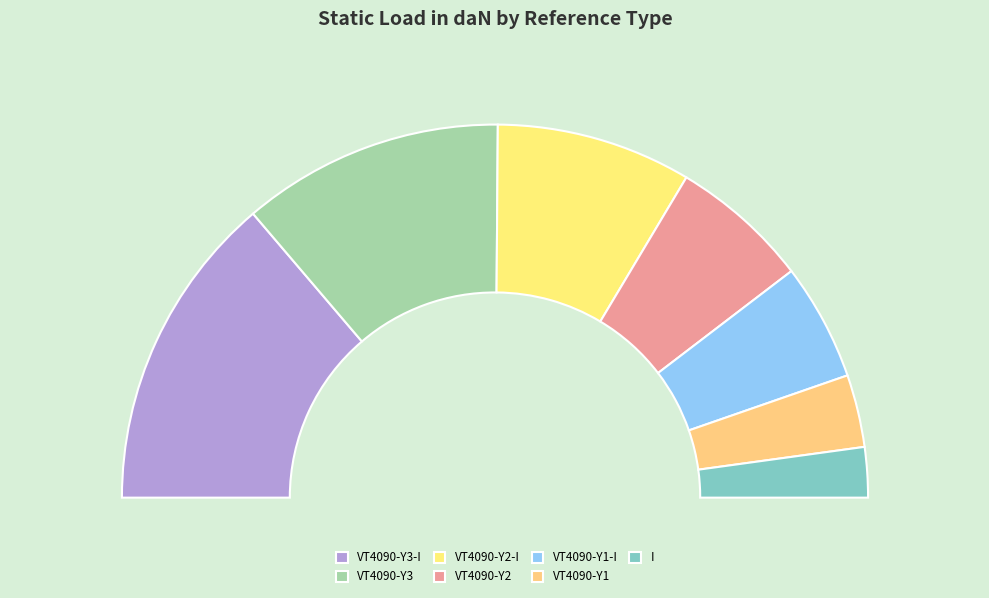

Which slice is the largest?

VT4090-Y3-I